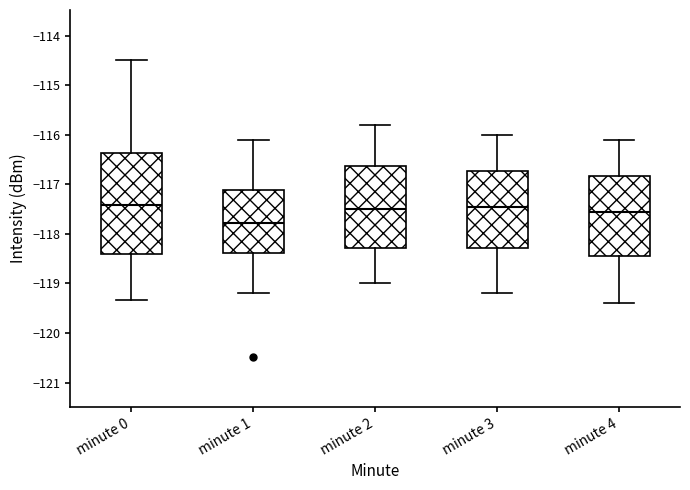

Which box's median line is the lowest?

minute 1